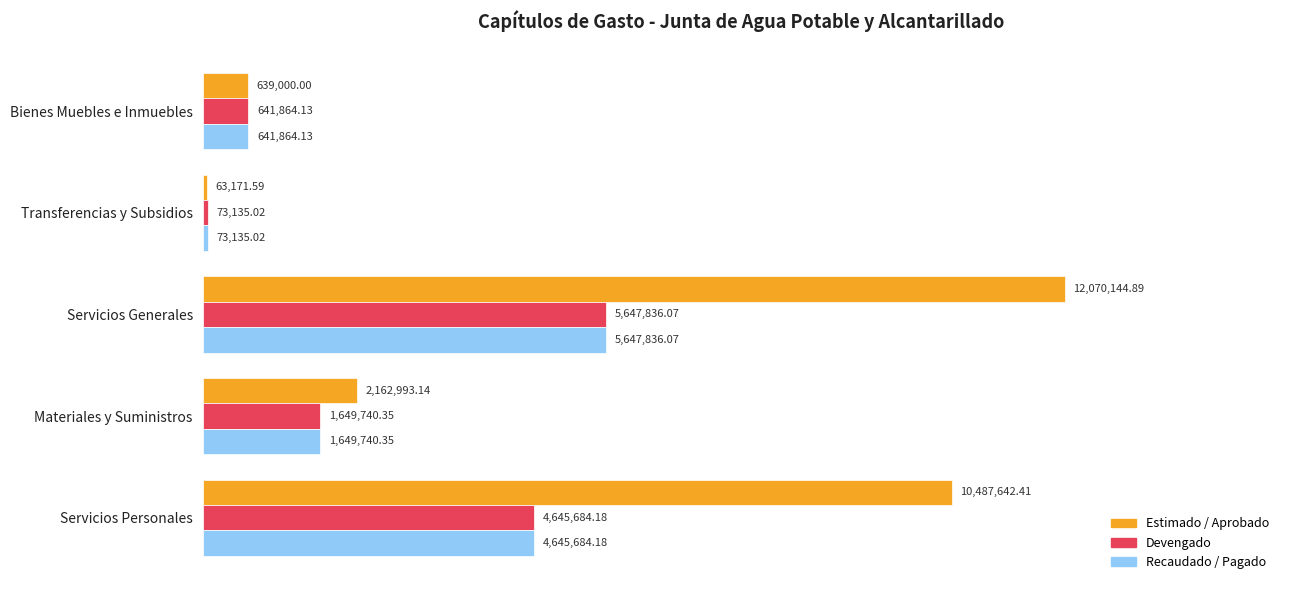

What are all the series names shown in the legend?

Estimado / Aprobado, Devengado, Recaudado / Pagado